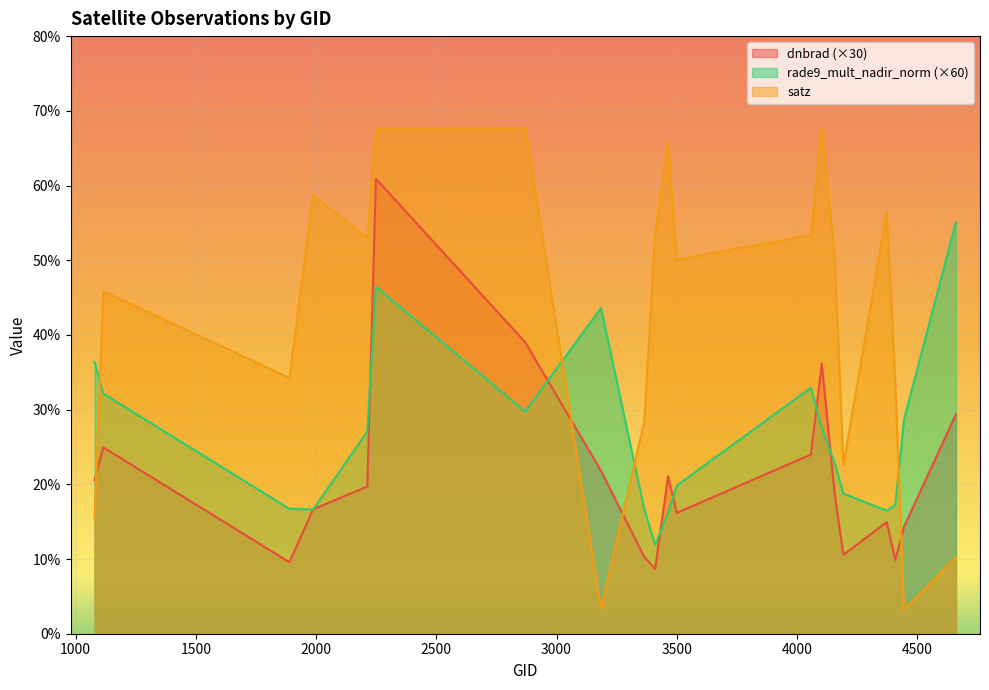

Which series has the largest total across all categories?

satz